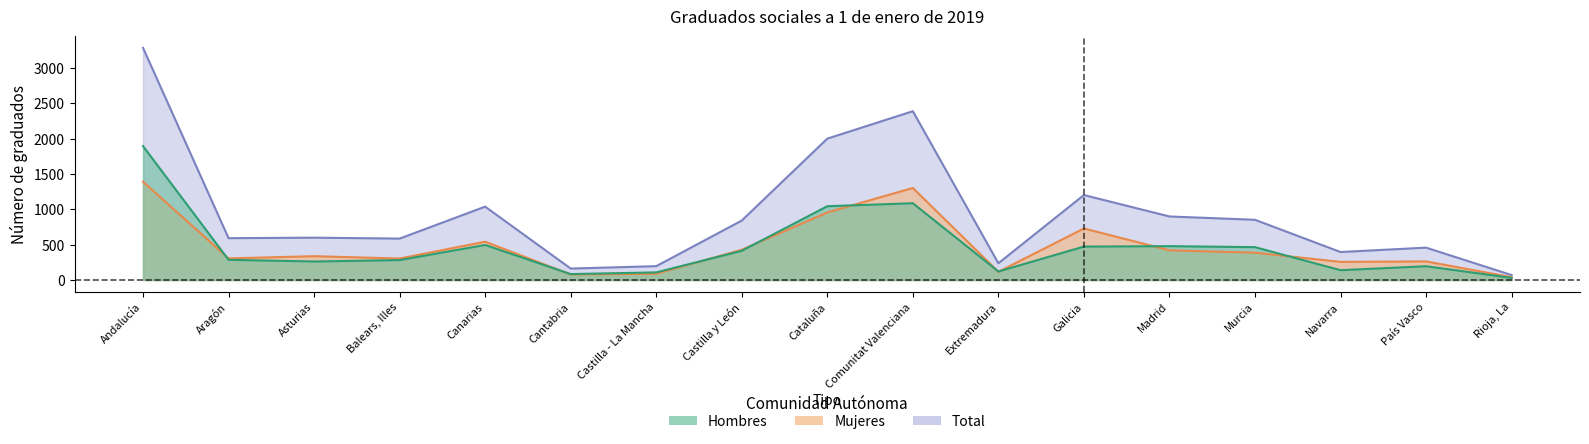

Reading left to right, what are all the values shown in this chart?

Hombres: Andalucía=1894	Aragón=286	Asturias=262	Balears, Illes=282	Canarias=496	Cantabria=84	Castilla - La Mancha=108	Castilla y León=413	Cataluña=1044	Comunitat Valenciana=1086	Extremadura=121	Galicia=473	Madrid=479	Murcia=465	Navarra=139	País Vasco=195	Rioja, La=30
Mujeres: Andalucía=1390	Aragón=306	Asturias=337	Balears, Illes=304	Canarias=542	Cantabria=78	Castilla - La Mancha=88	Castilla y León=428	Cataluña=956	Comunitat Valenciana=1302	Extremadura=116	Galicia=729	Madrid=420	Murcia=387	Navarra=257	País Vasco=263	Rioja, La=40
Total: Andalucía=3284	Aragón=592	Asturias=599	Balears, Illes=586	Canarias=1038	Cantabria=162	Castilla - La Mancha=196	Castilla y León=841	Cataluña=2000	Comunitat Valenciana=2388	Extremadura=237	Galicia=1202	Madrid=899	Murcia=852	Navarra=396	País Vasco=458	Rioja, La=70